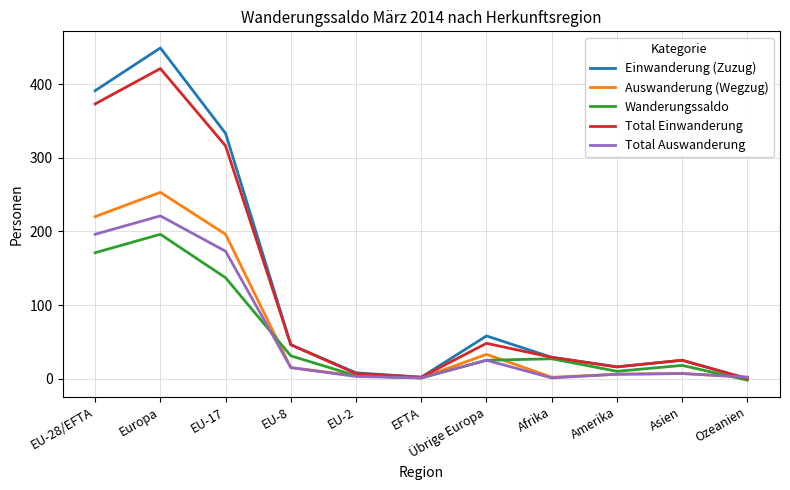

At how many categories does at least one series exceed 373?

2